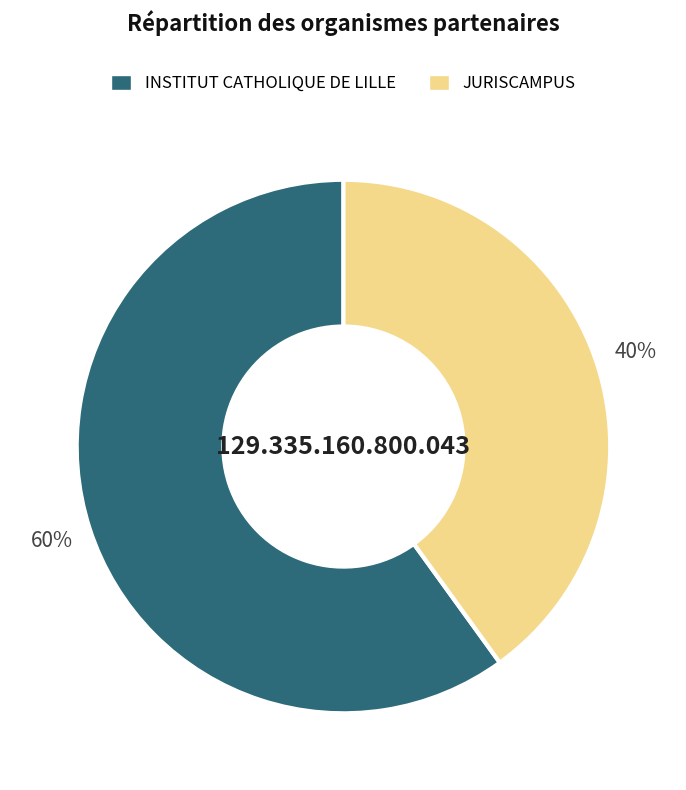

What percentage is the INSTITUT CATHOLIQUE DE LILLE slice, to the nearest percent?

60%